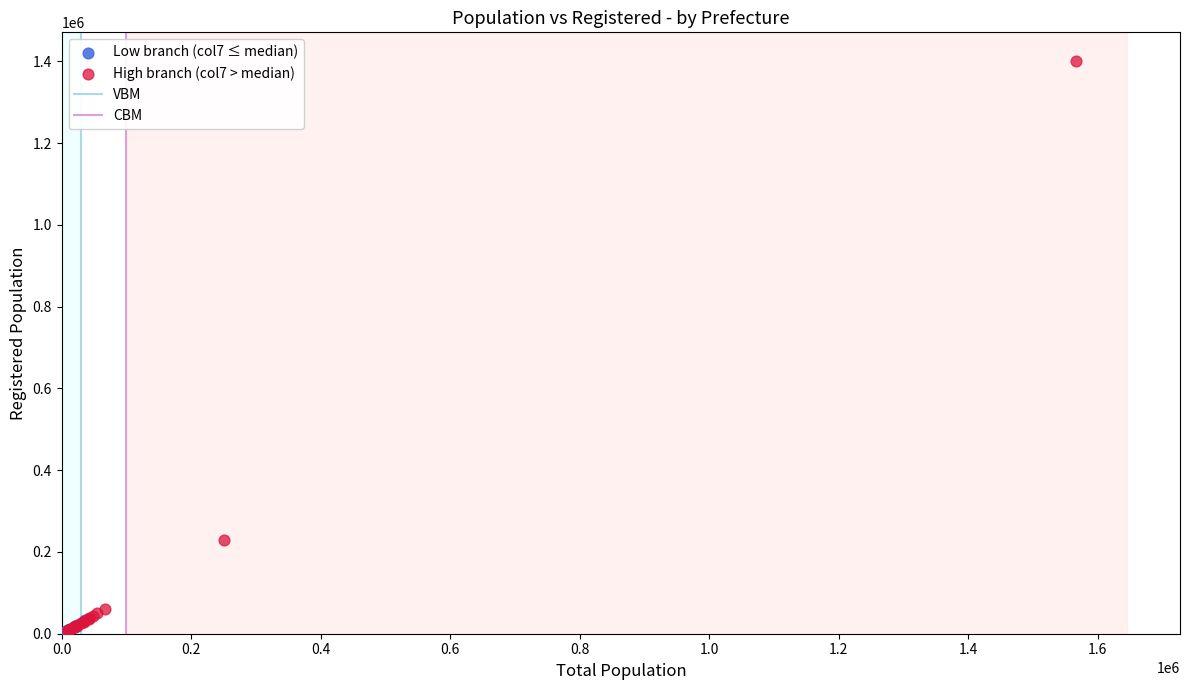

Which series has the largest Y range (max minus min)?

High branch (col7 > median)